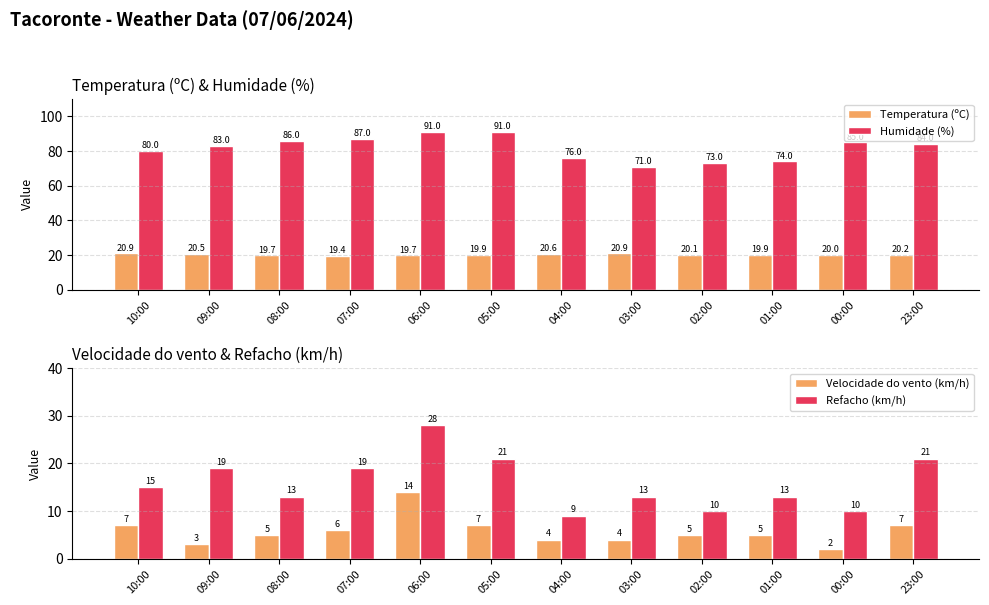

What is the difference between the maximum and minimum values in the Humidade (%) series?

20.0